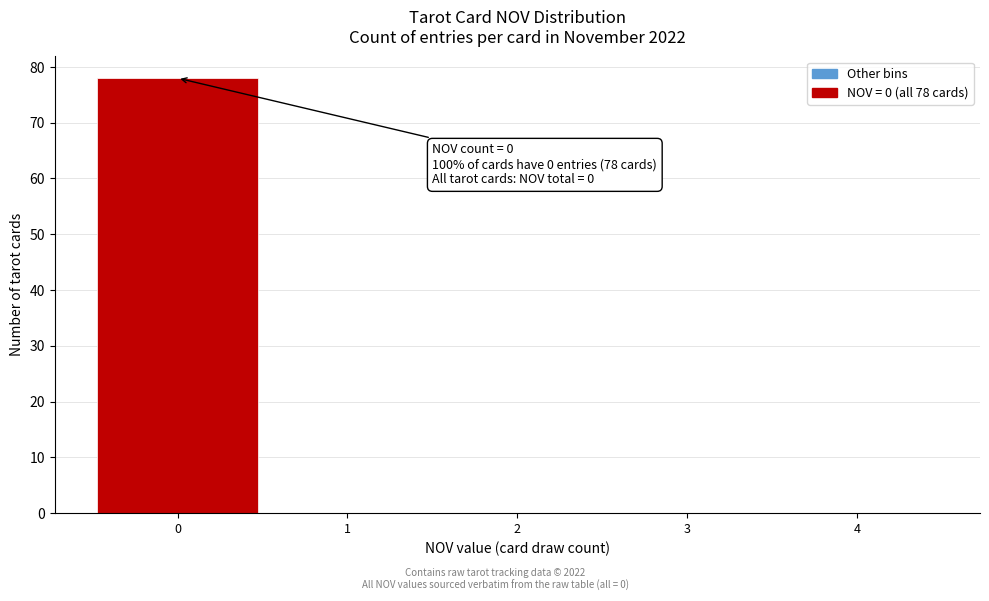

Which range on the x-axis has the tallest bar?

-0.5 to 0.5